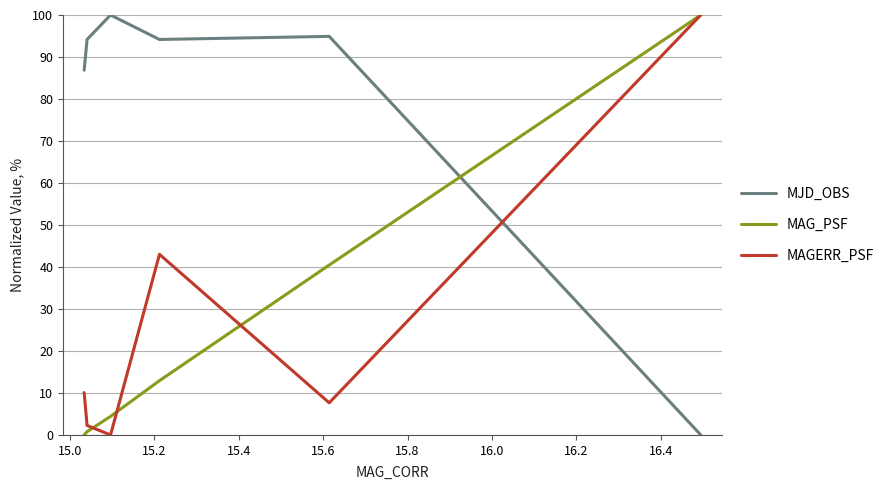

What is the highest value of the MAGERR_PSF series?

100.0